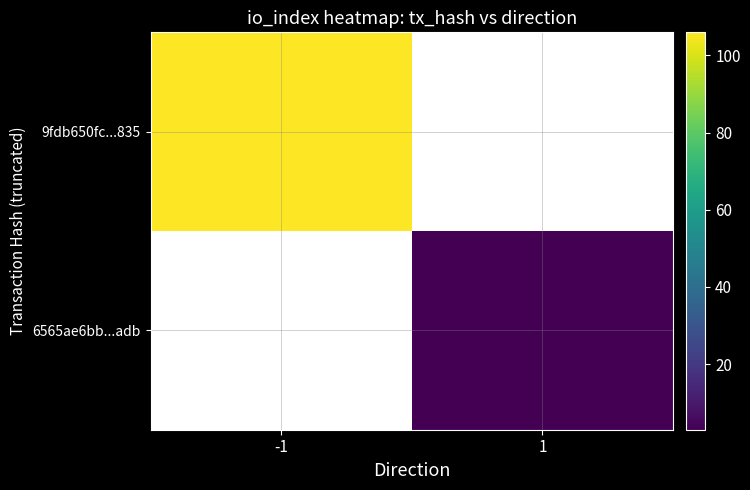

Which label corresponds to the largest value in the chart?

-1